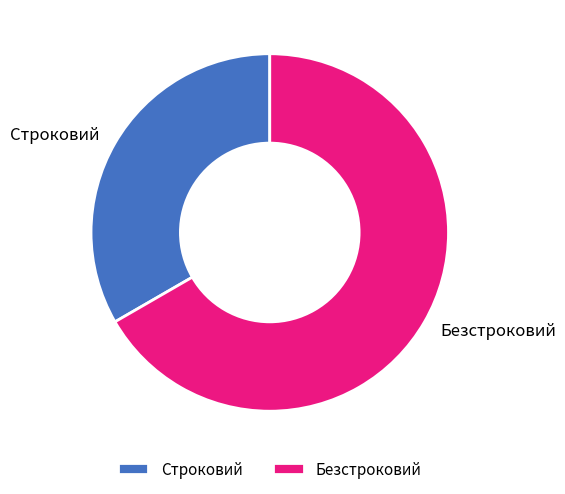

Between Безстроковий and Строковий, which is larger?

Безстроковий